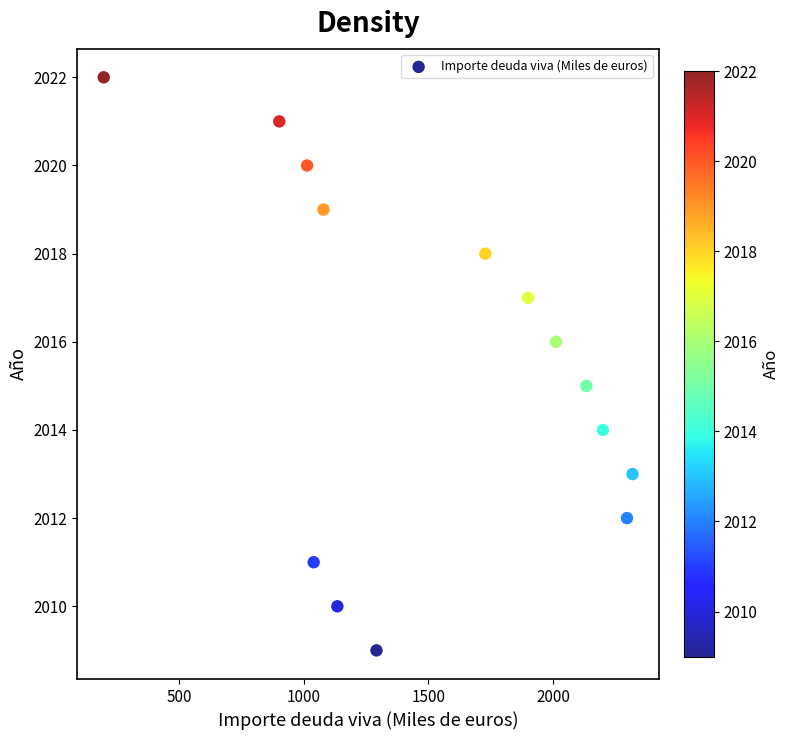

What is the range of Y values (max minus min)?

13